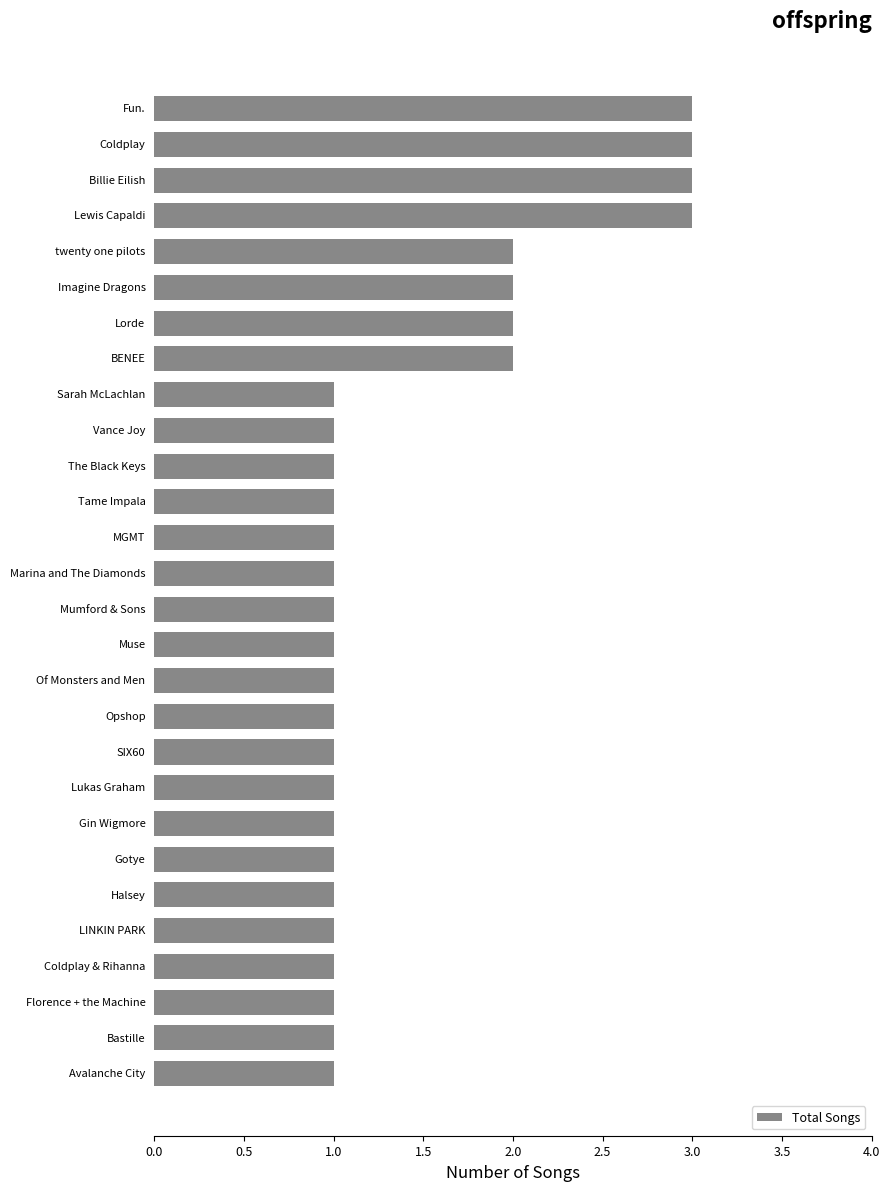

What is the greatest value displayed?

3